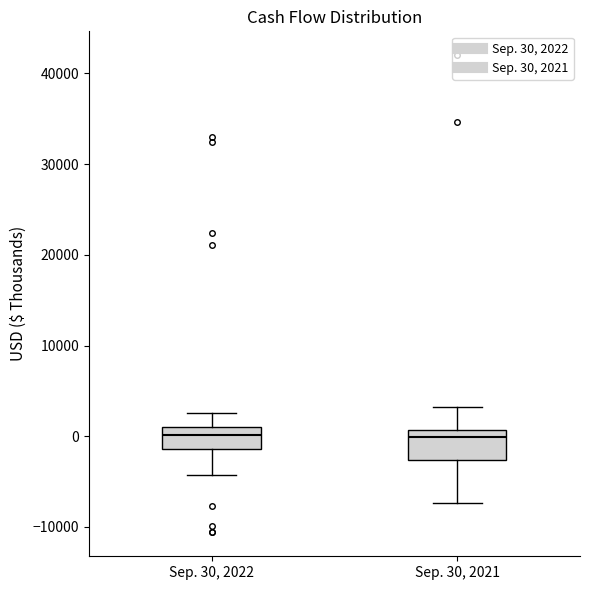

Reading left to right, transcribe this box plot: for each box, give where its median line is, the range the box spans, and where its two whiskers end, as read against the y-axis. The values are not printed on the chart, so give them approximately, as read against the axis.

Sep. 30, 2022: median 0, box -1000 to 1000, whiskers -4000 to 3000
Sep. 30, 2021: median 0, box -3000 to 1000, whiskers -7000 to 3000